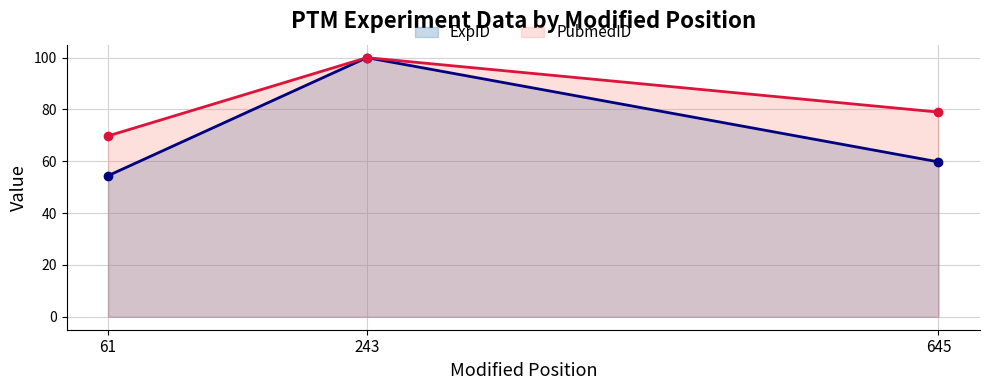

What is the sum of all ExpID values?

214.2